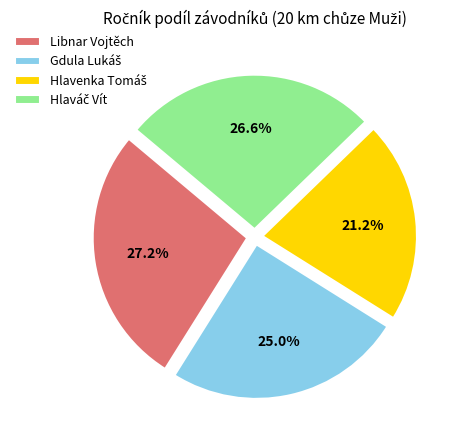

Which slice is the largest?

Libnar Vojtěch